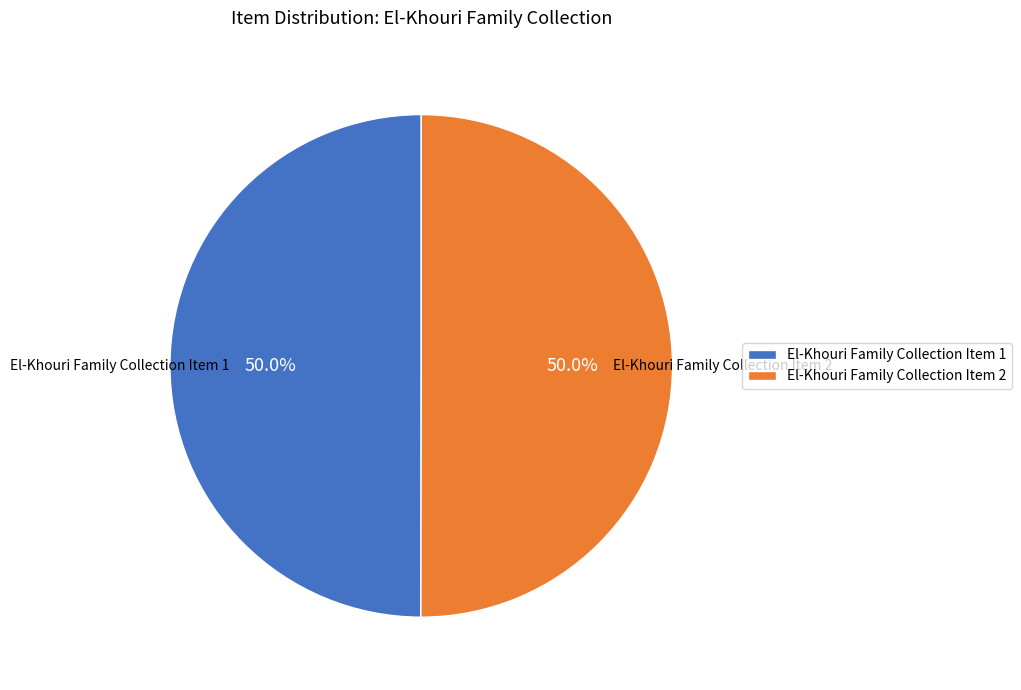

To the nearest percent, what is the combined percentage of El-Khouri Family Collection Item 2 and El-Khouri Family Collection Item 1?

100%